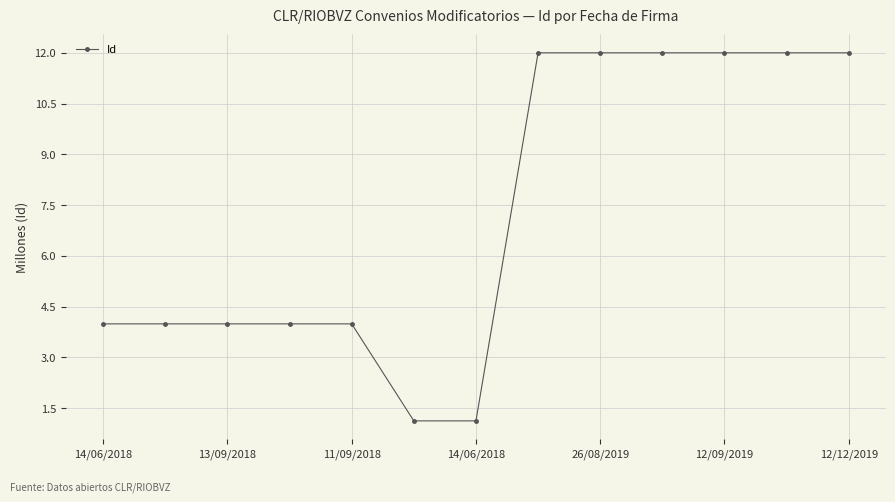

What is the value of the 2nd point from the left?

4.0